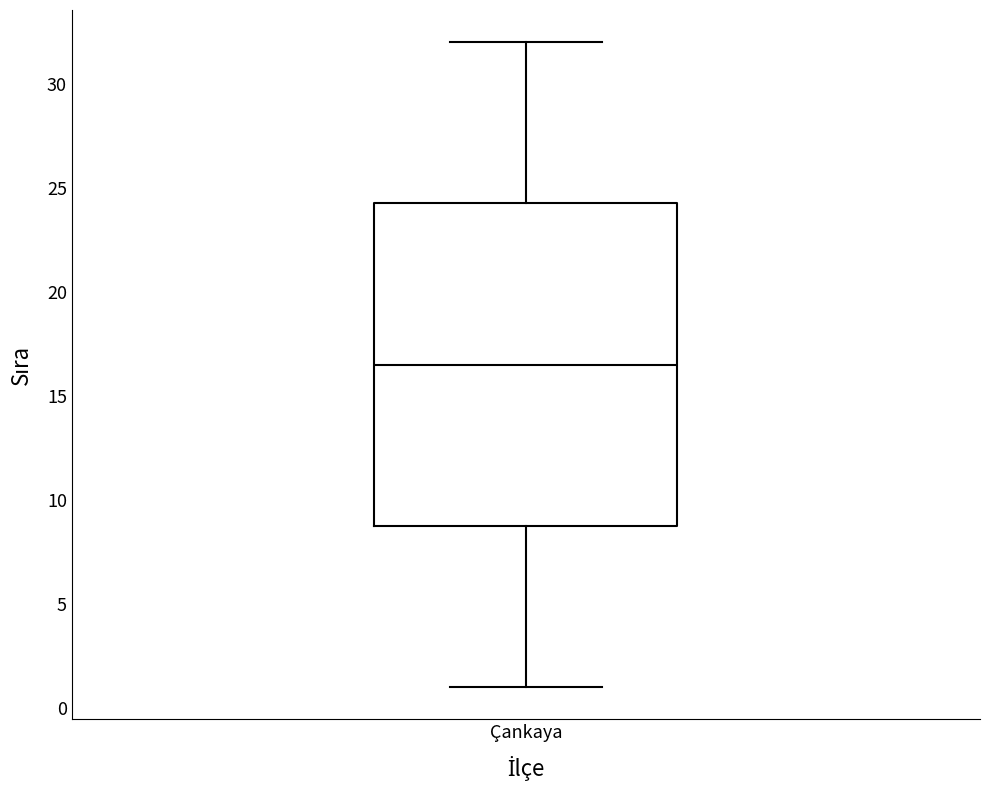

Transcribe this box plot: give where the median line is, the range the box spans, and where the two whiskers end, as read against the y-axis. The values are not printed on the chart, so give them approximately, as read against the axis.

median 16.5, box 9.0 to 24.5, whiskers 1.0 to 32.0